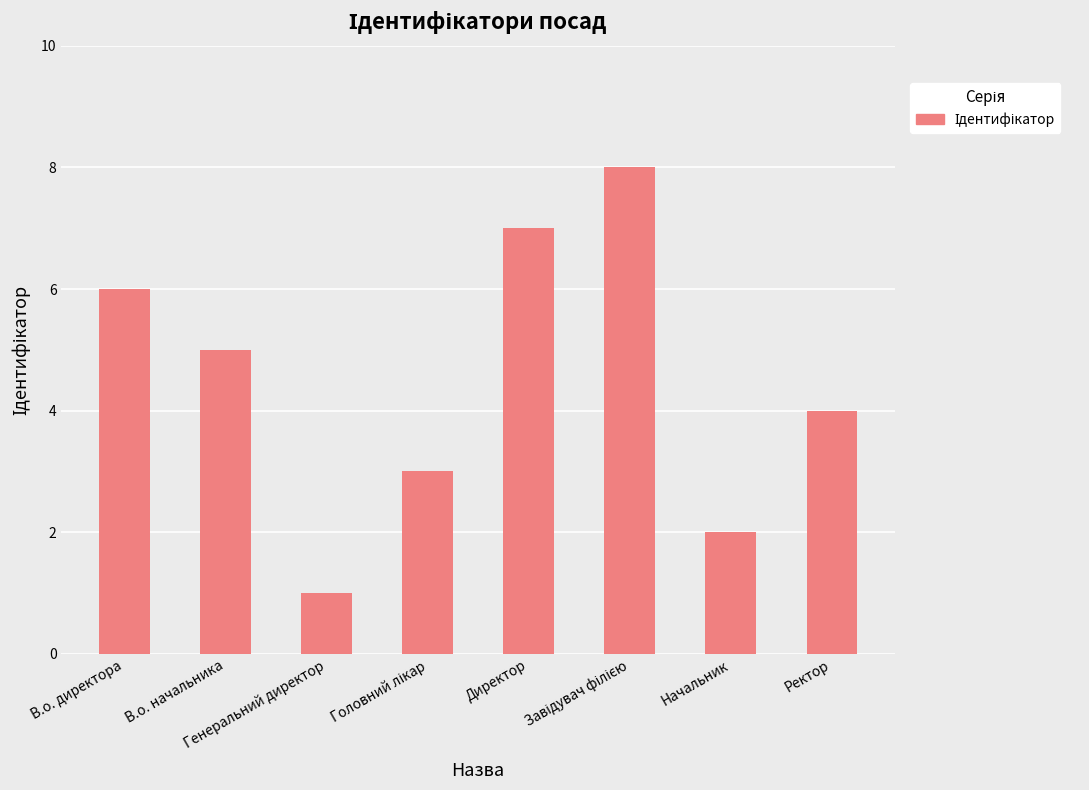

Count the values in the range 3 to 7.

5